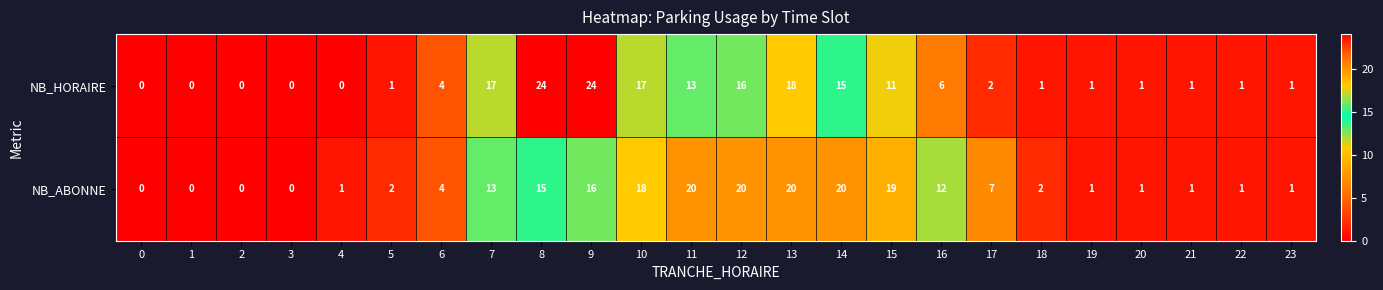

List the series in order of their peak value, highest first.

NB_HORAIRE, NB_ABONNE